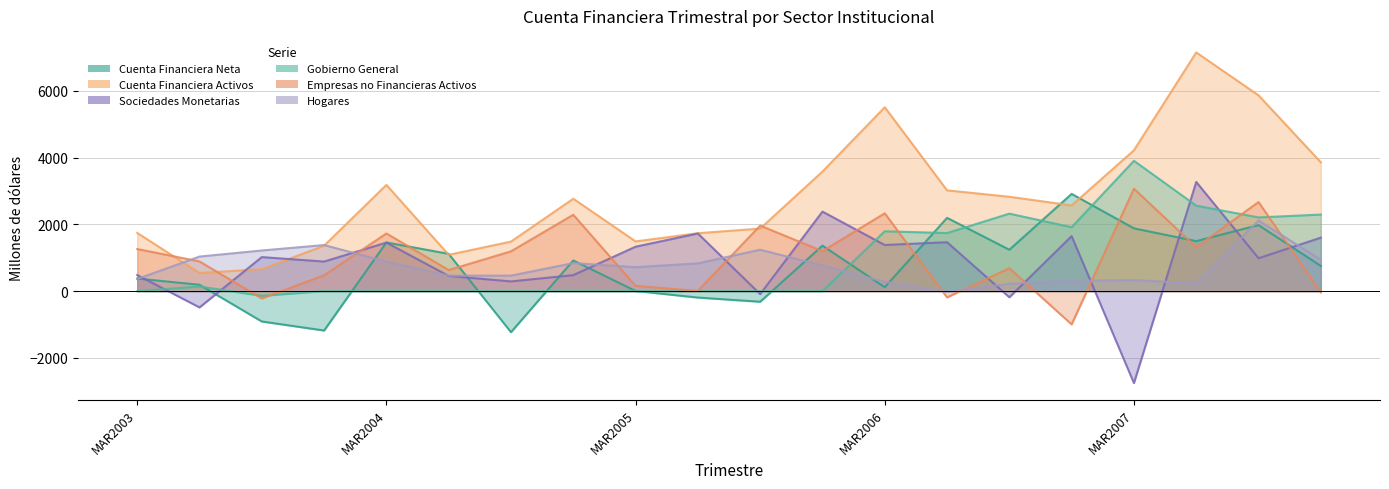

What is the label of the 9th point from the right?

DIC2005